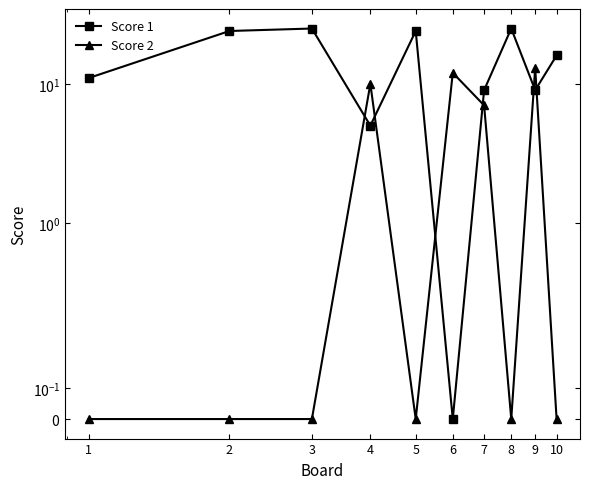

Where is the first local maximum for Score 2?

4